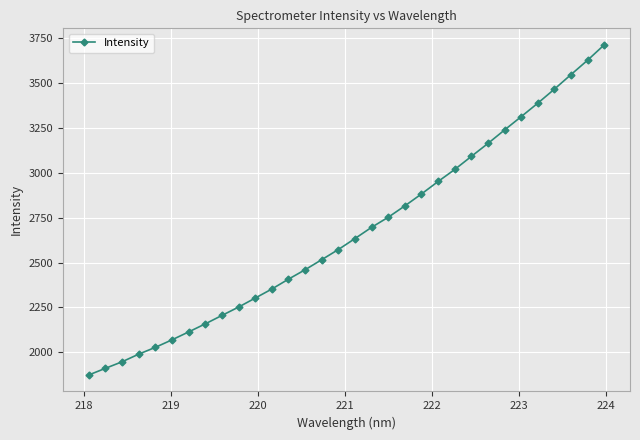

What is the value of the 26th point from the left?

3237.7